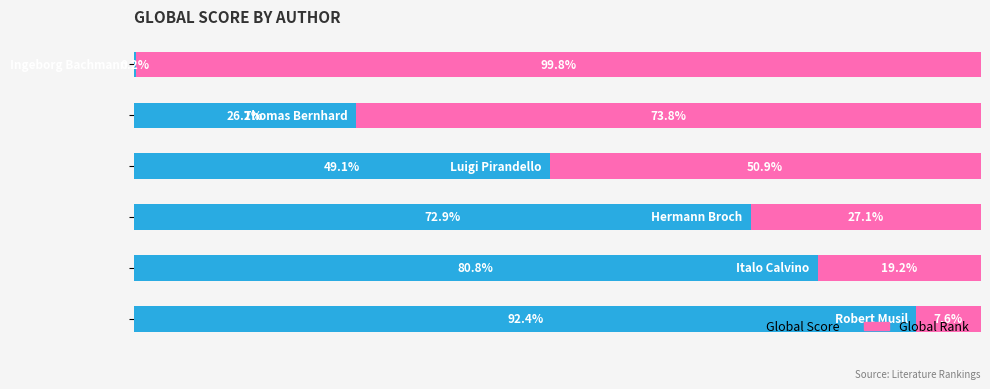

Reading left to right, list all the values displayed in this chart.

Global Score: 92.4	80.8	72.9	49.1	26.2	0.2
Global Rank: 7.6	19.2	27.1	50.9	73.8	99.8